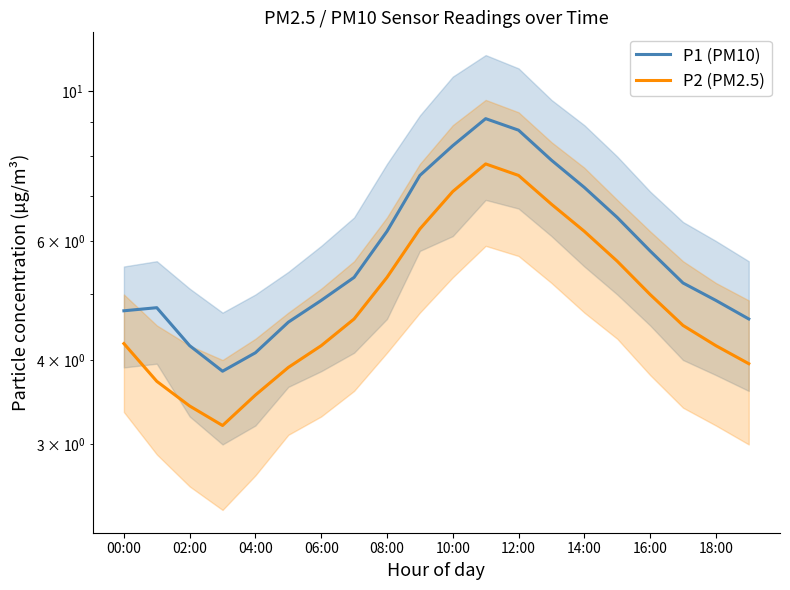

What is the sum of the P1 (PM10) values at 17 and 15?

11.7